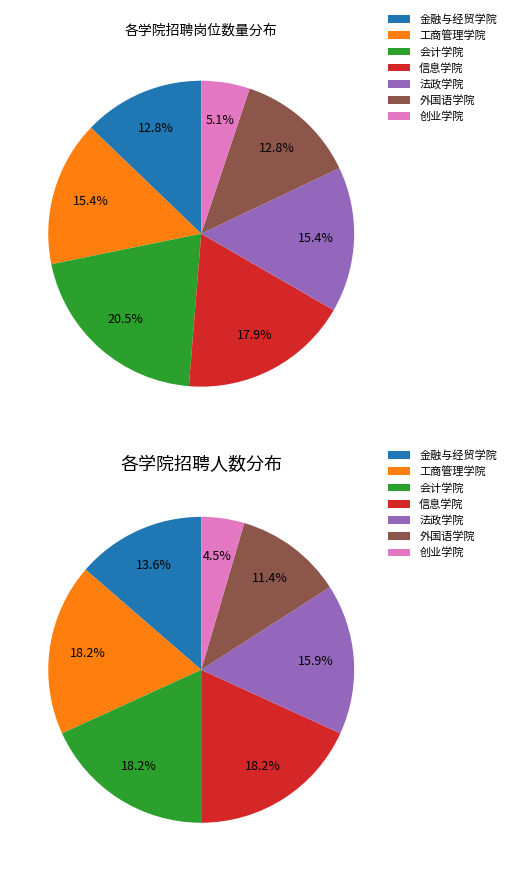

How many segments does this pie chart have?

7